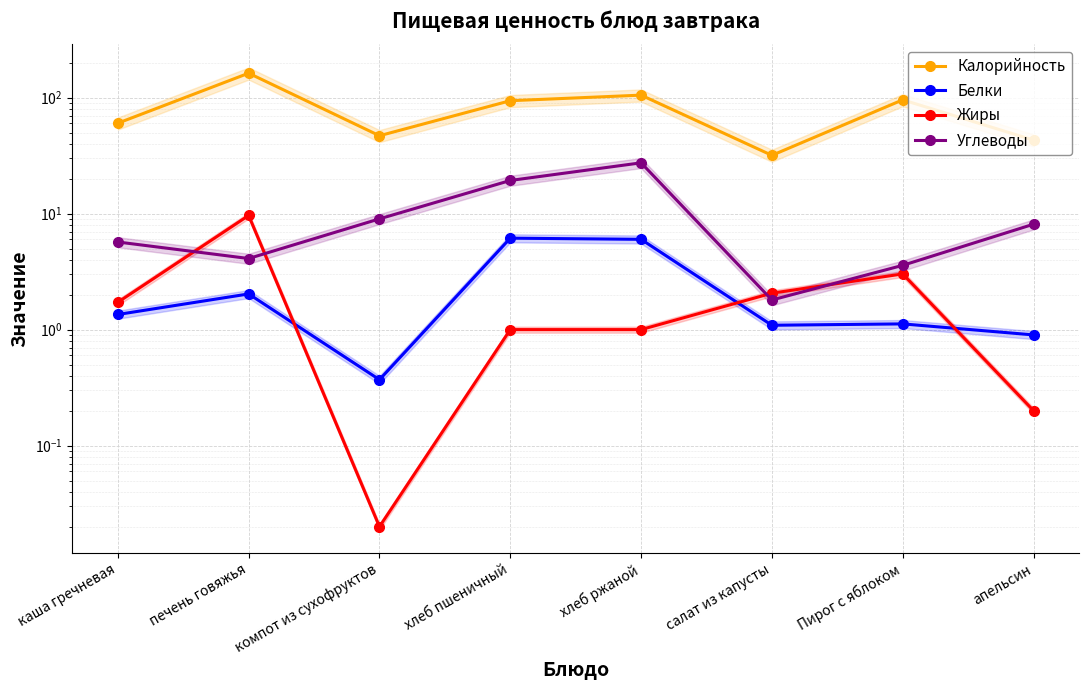

What is the difference between the maximum and second lowest values in the Жиры series?

9.4